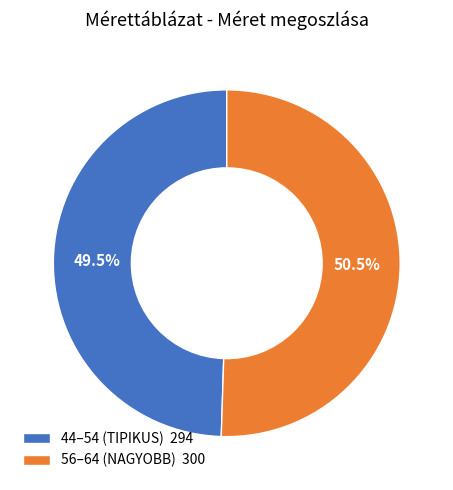

Between 44–54 (TIPIKUS) 294 and 56–64 (NAGYOBB) 300, which is larger?

56–64 (NAGYOBB) 300